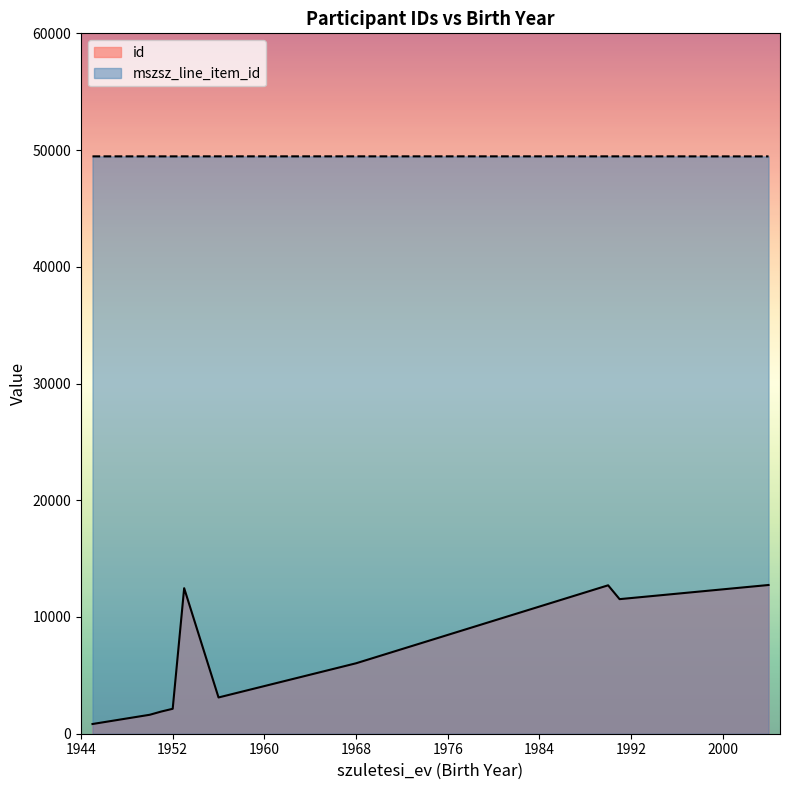

What is the maximum value shown in the chart?

49462.5